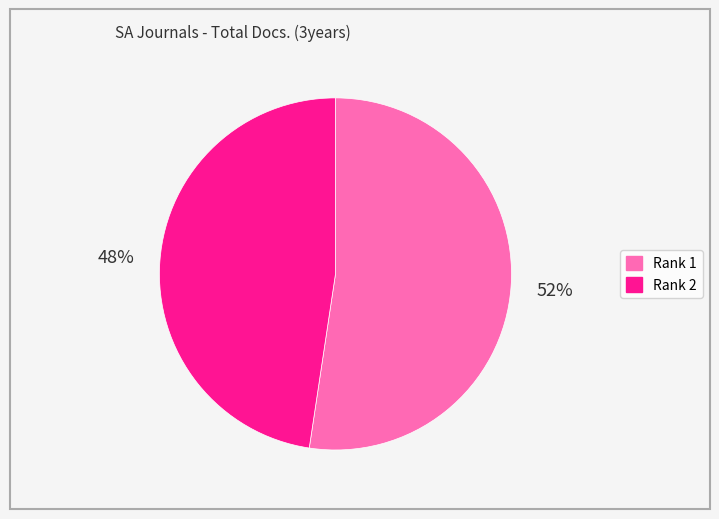

Which has a higher value, Rank 1 or Rank 2?

Rank 1